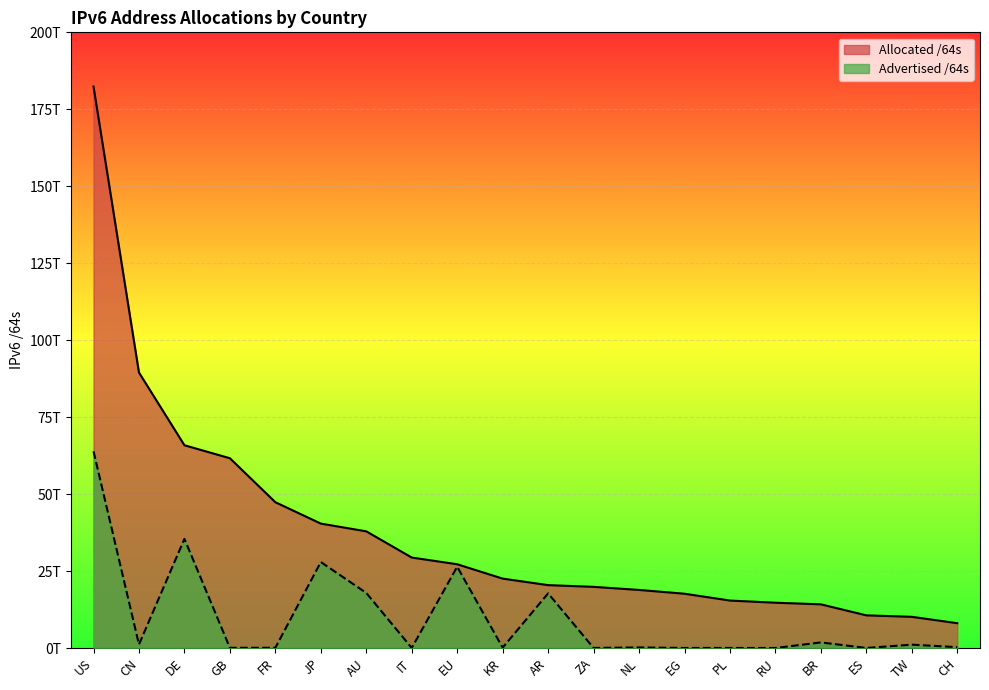

List the series in order of their peak value, lowest first.

Advertised /64s, Allocated /64s